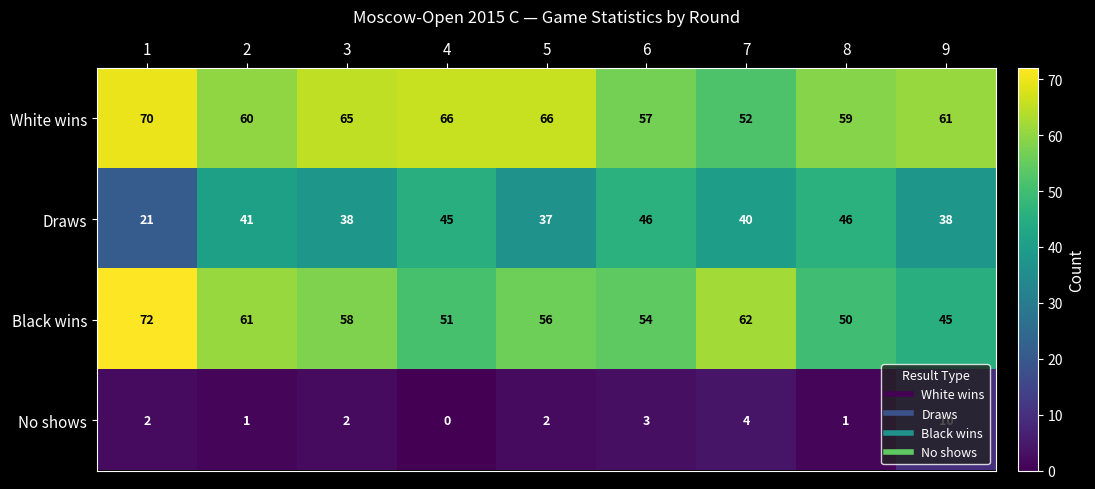

Count the number of data series in this chart.

4